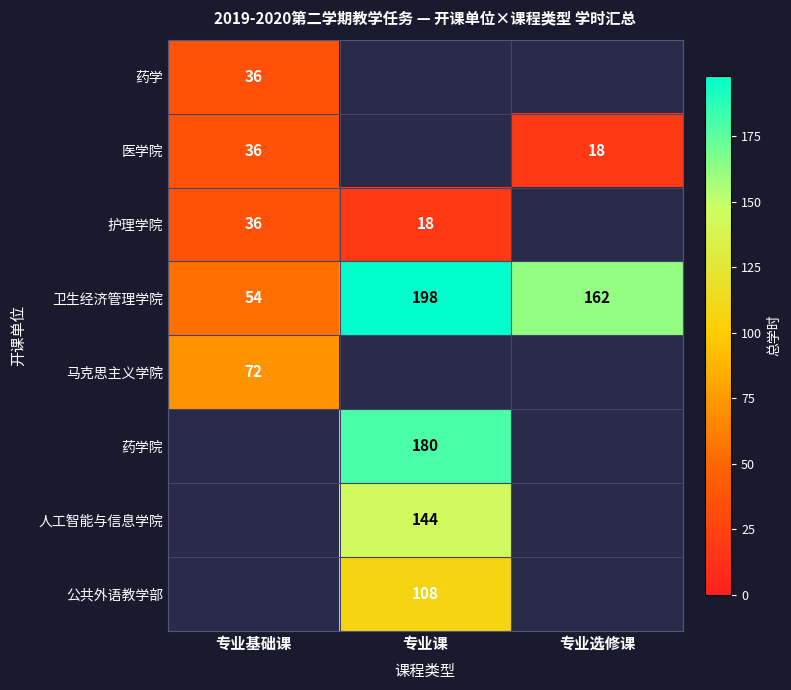

The 药学 series shows 18 at 专业基础课. True or false?

False